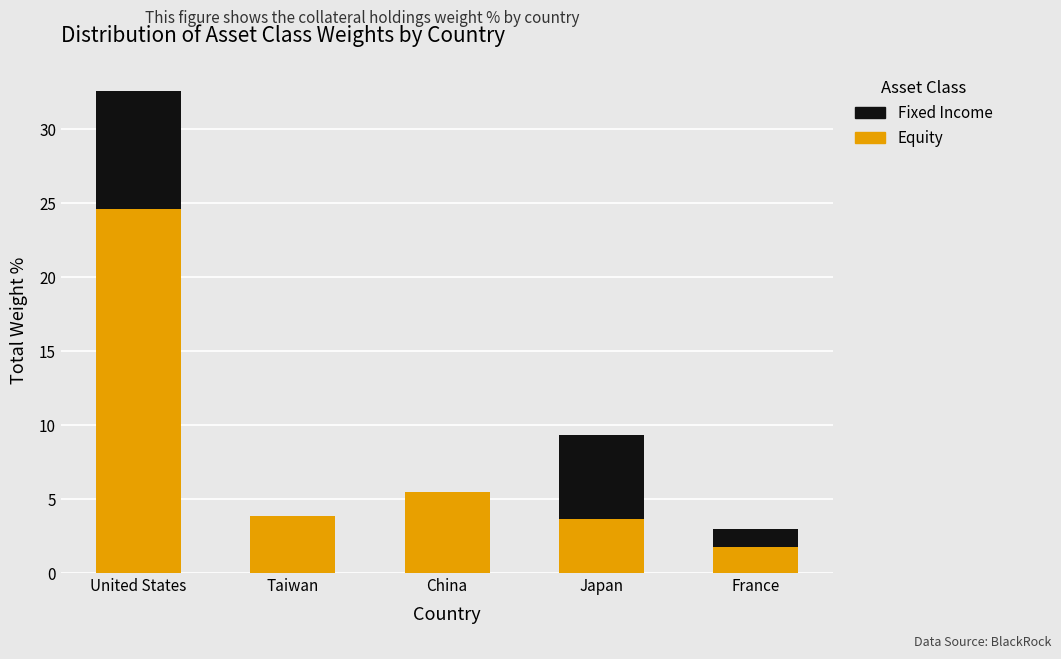

Which category has the highest value in the Equity series?

United States